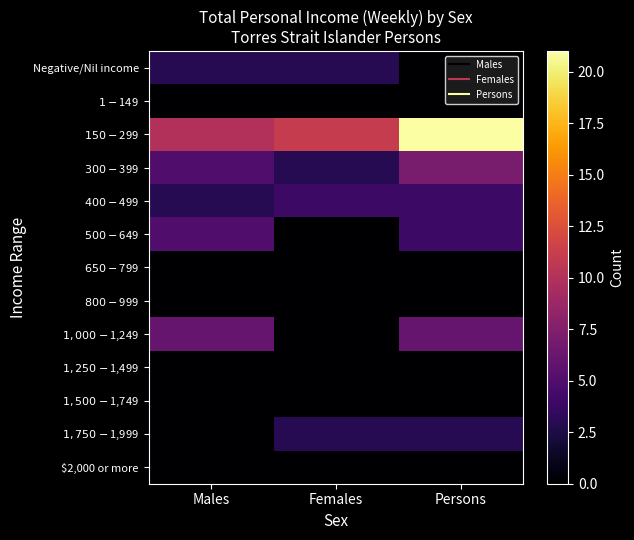

At how many categories does at least one series exceed 13?

1